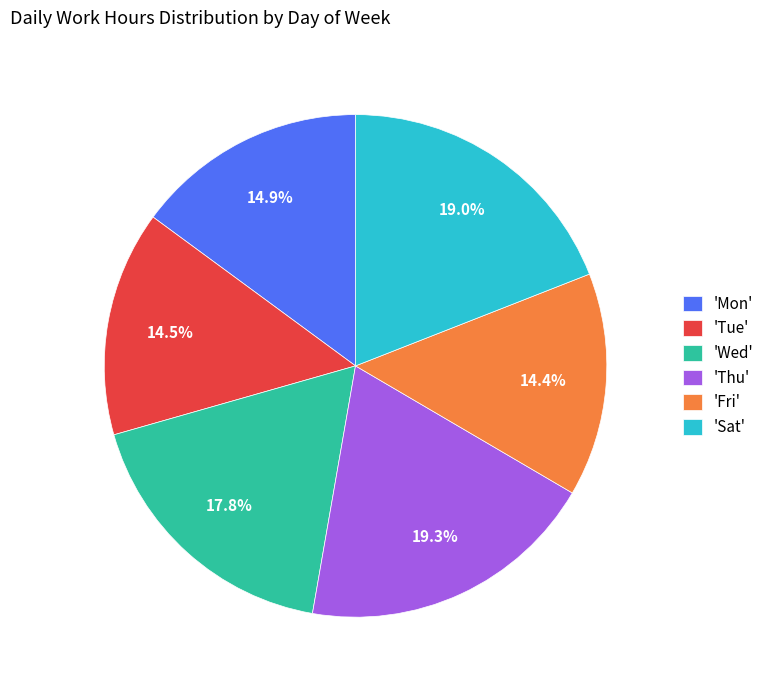

What portion of the pie excludes 'Thu'?

80.7%